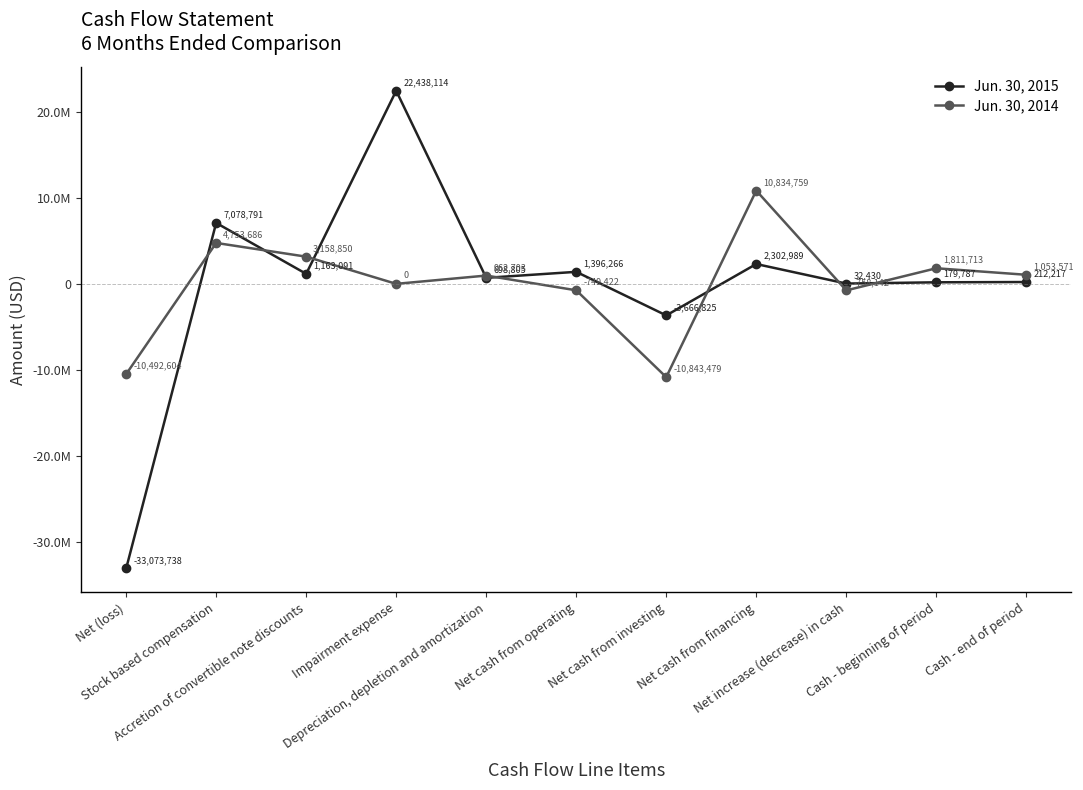

Does the chart display data point markers on the line(s)?

Yes